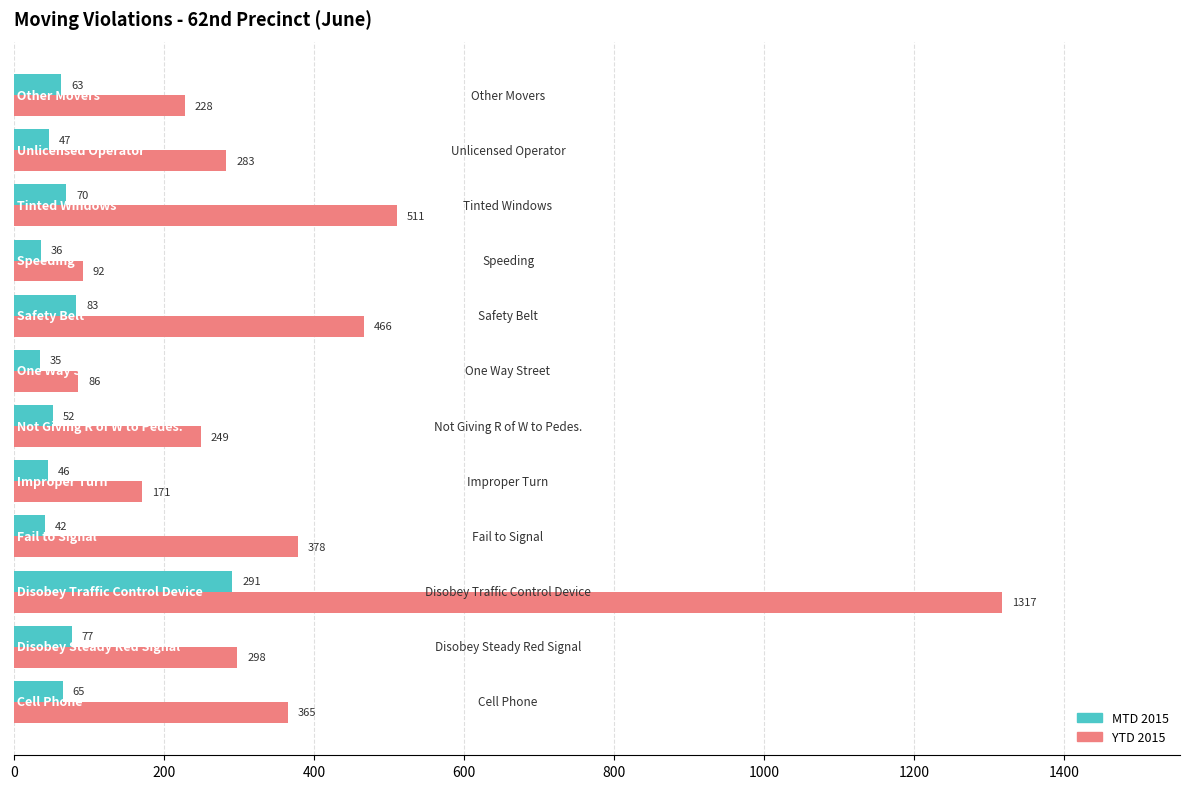

What is the average value of the MTD 2015 series?

76